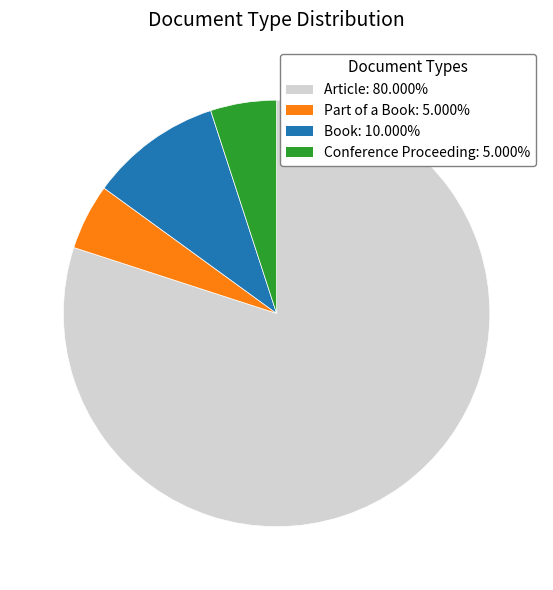

Do Article and Book together represent more than half of the pie?

Yes